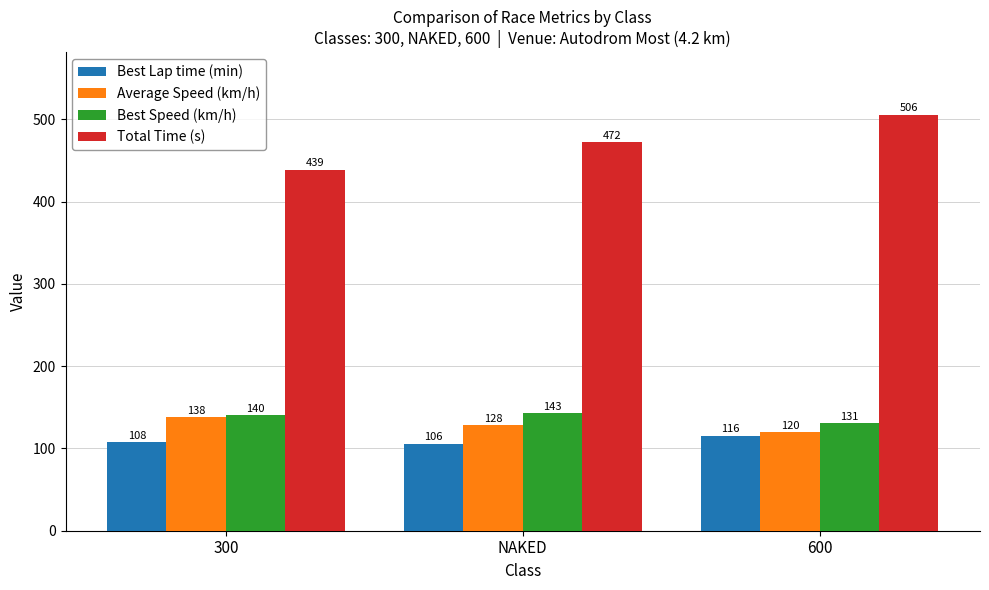

Read the Average Speed (km/h) value at 600.

119.9